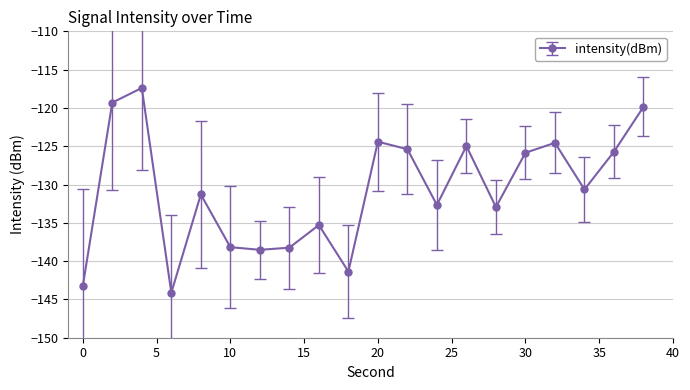

What is the maximum value shown in the chart?

-117.4